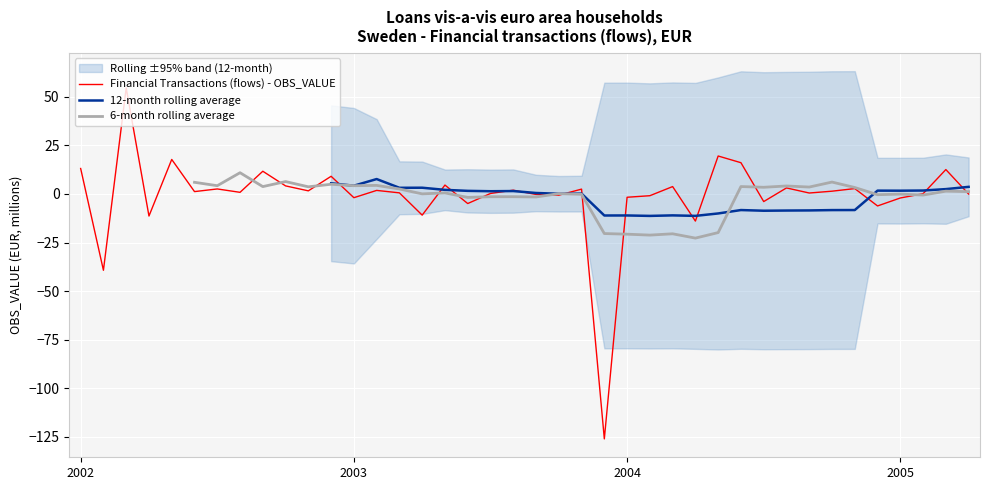

What is the difference between the values at 2003-05 and 2002-06?

3.4